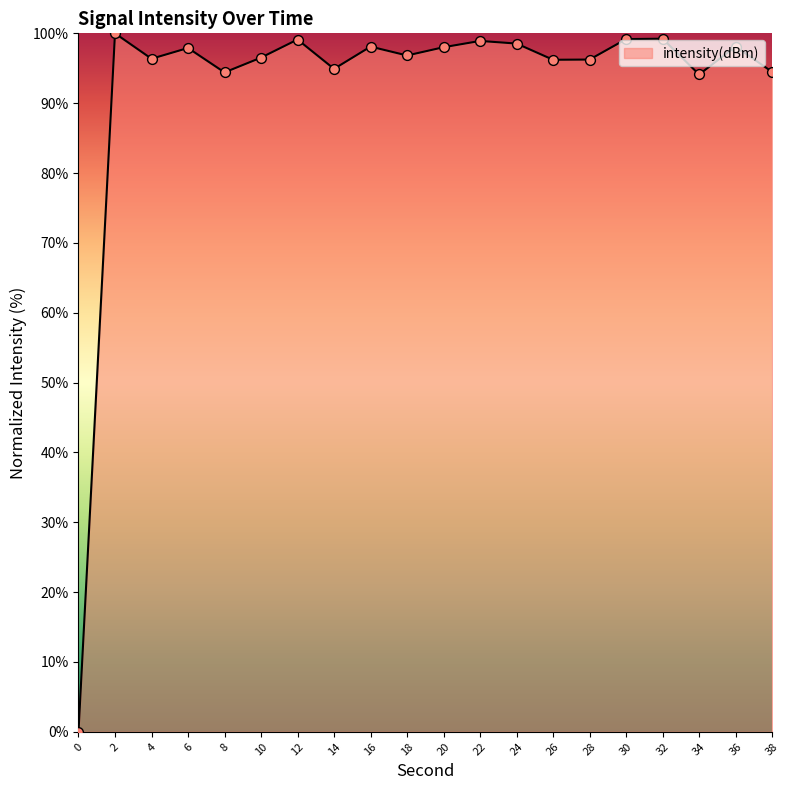

What is the change in value from 28 to 34?

-2.1